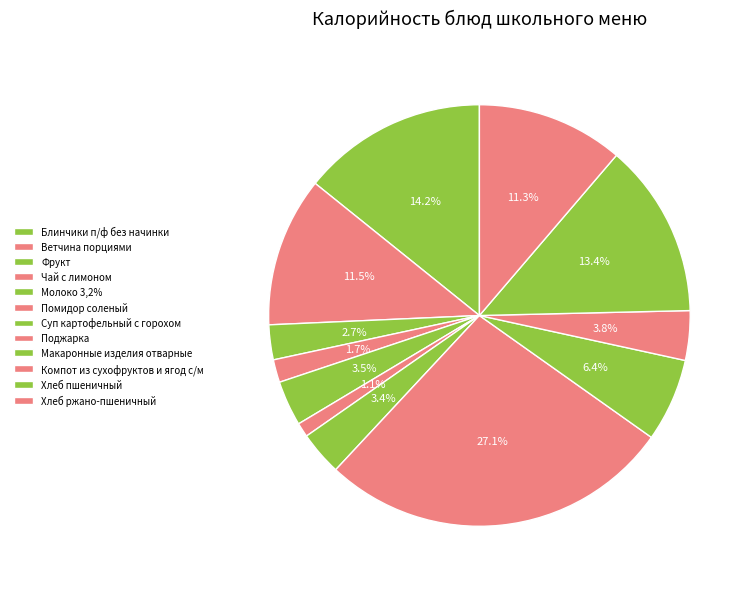

How many segments does this pie chart have?

12